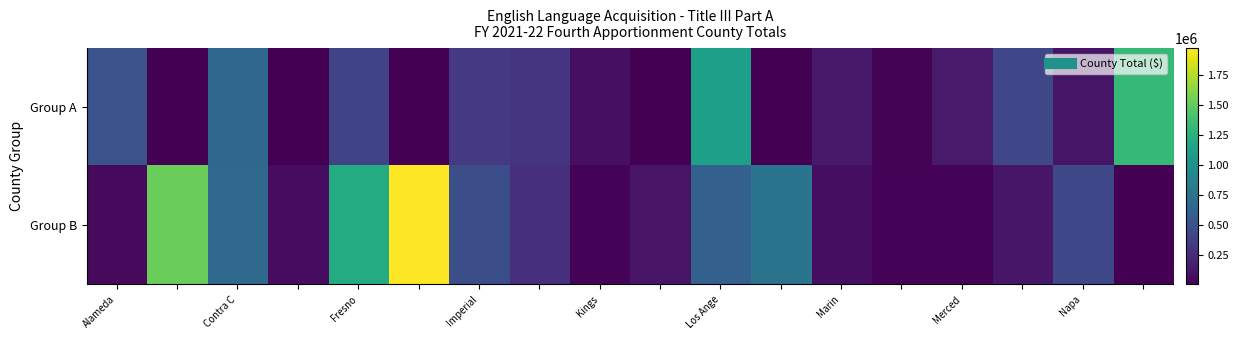

What is the minimum value shown in the chart?

2710